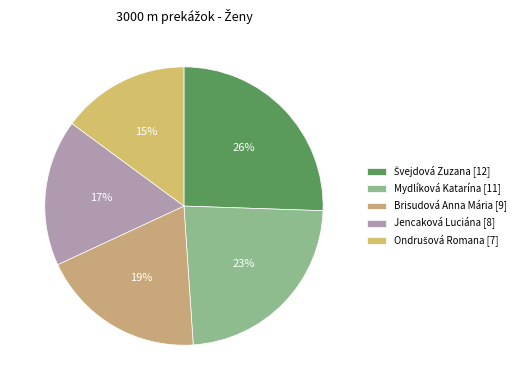

How many segments does this pie chart have?

5